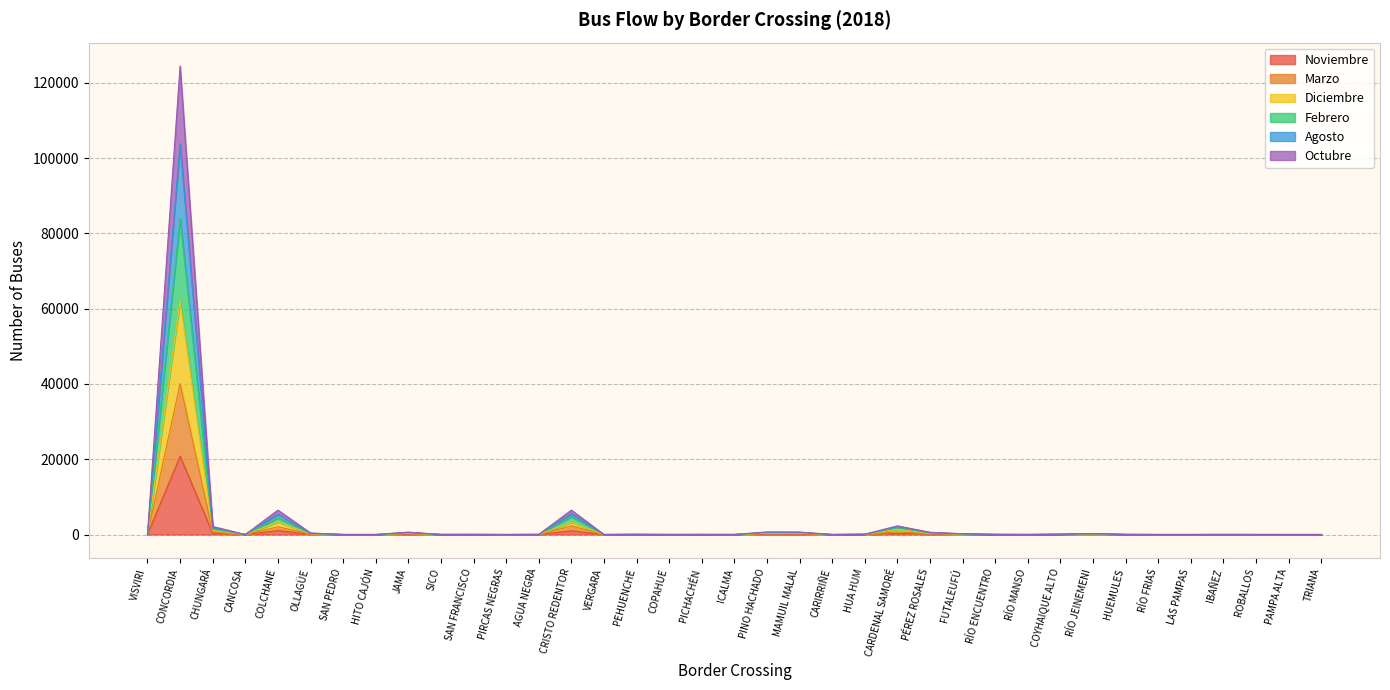

What is the label of the 15th point from the left?

VERGARA